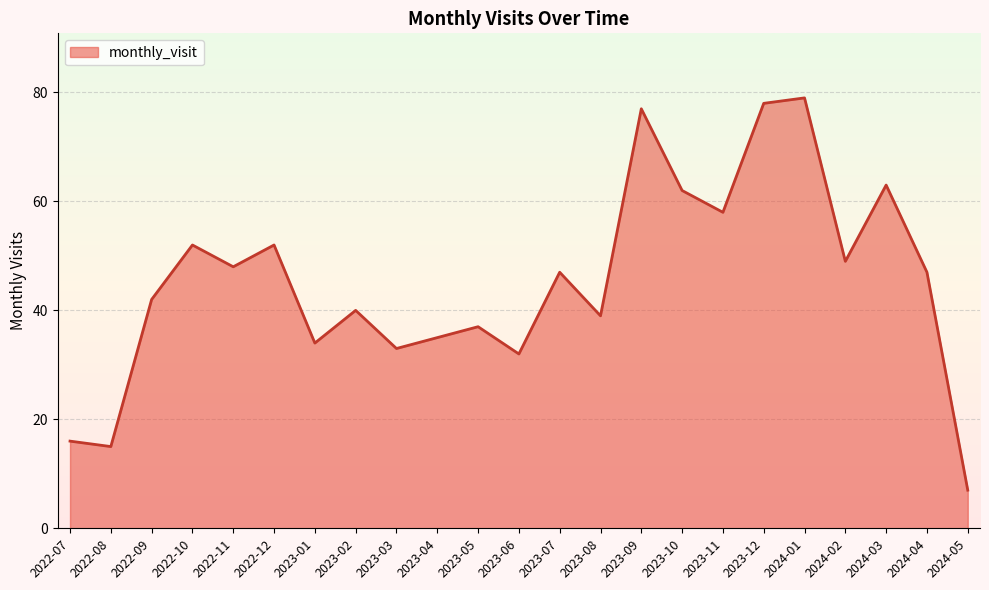

Reading right to left, transcribe all the data shown in this chart.

7	47	63	49	79	78	58	62	77	39	47	32	37	35	33	40	34	52	48	52	42	15	16